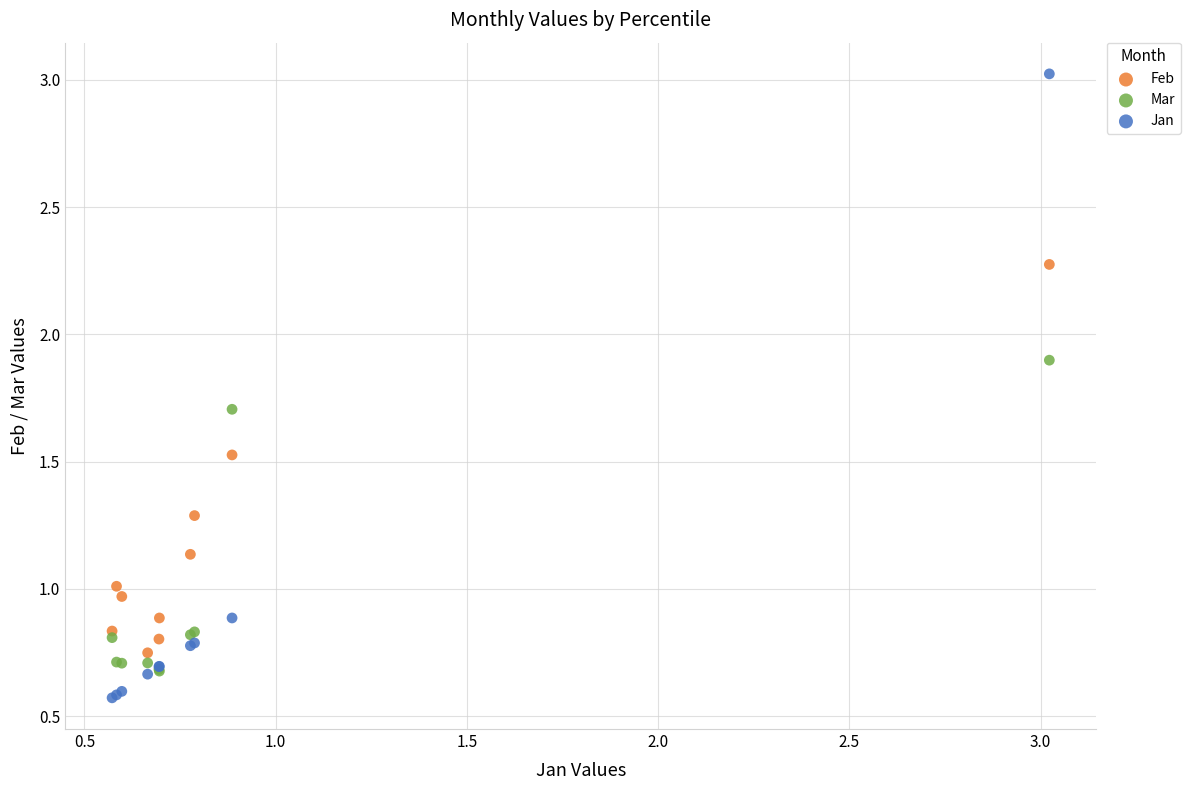

What are all the series names shown in the legend?

Feb, Mar, Jan